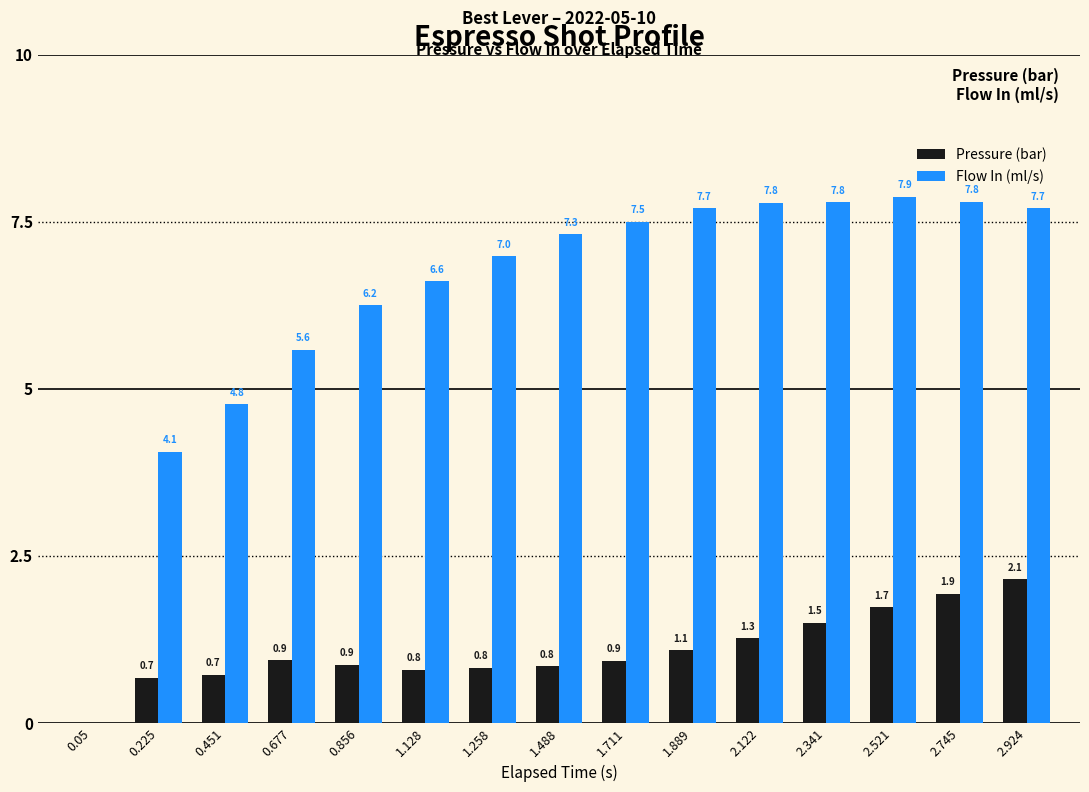

What is the difference between the Flow In (ml/s) values at 0.225 and 0.05?

4.1